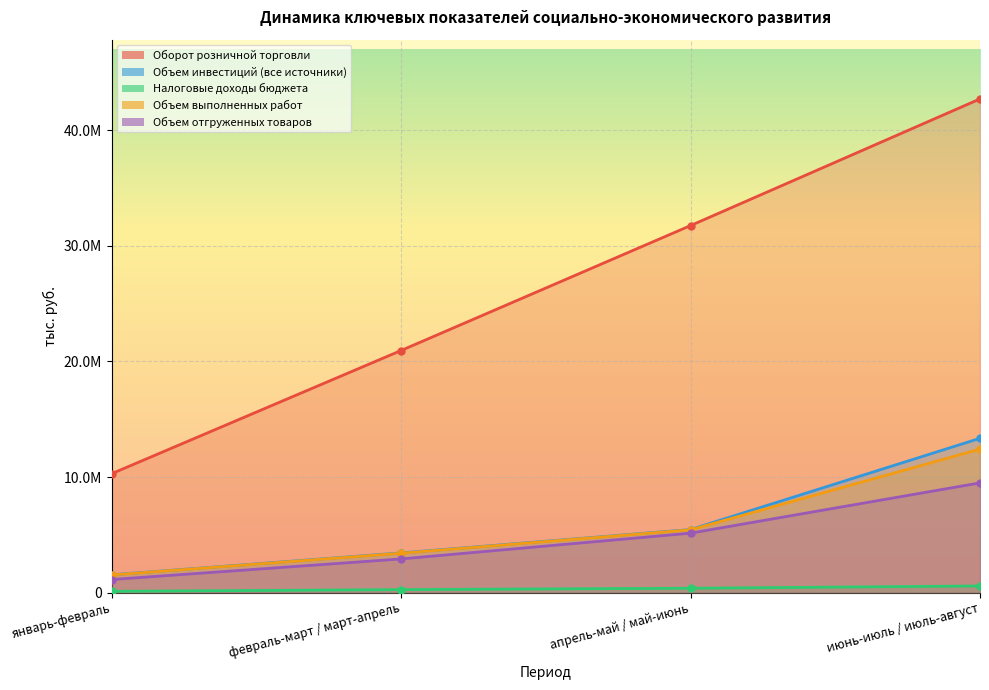

What is the spread (max minus min) of values at январь-февраль?

10180223.3